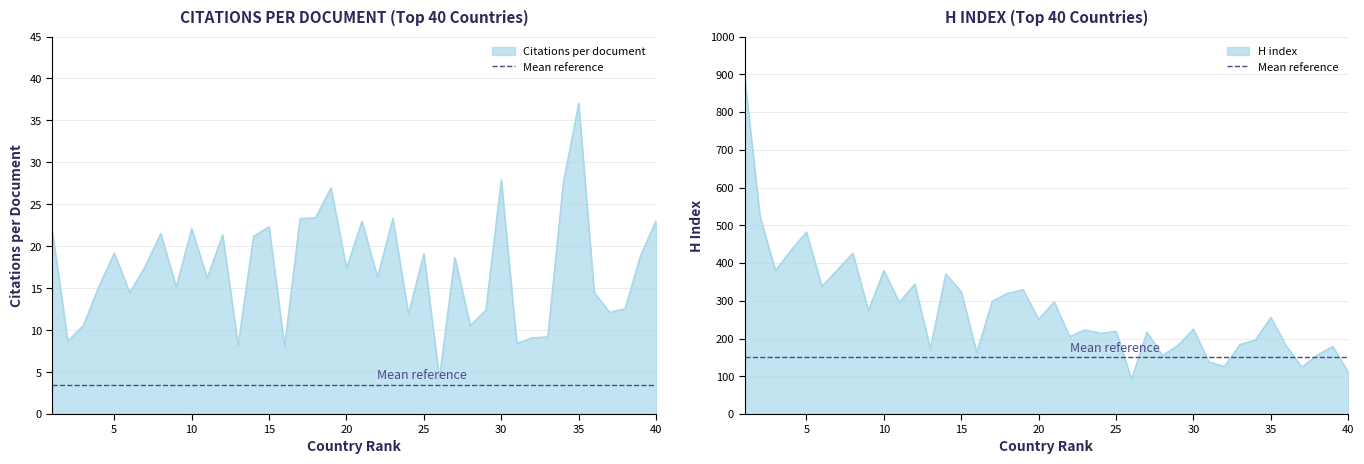

True or false: Citations per document has a value of 20.9 at Germany.

False